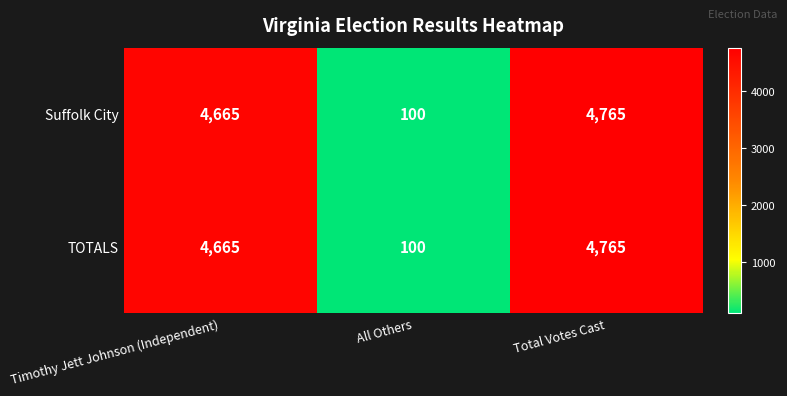

List the labels in order of Suffolk City value, largest first.

Total Votes Cast, Timothy Jett Johnson (Independent), All Others